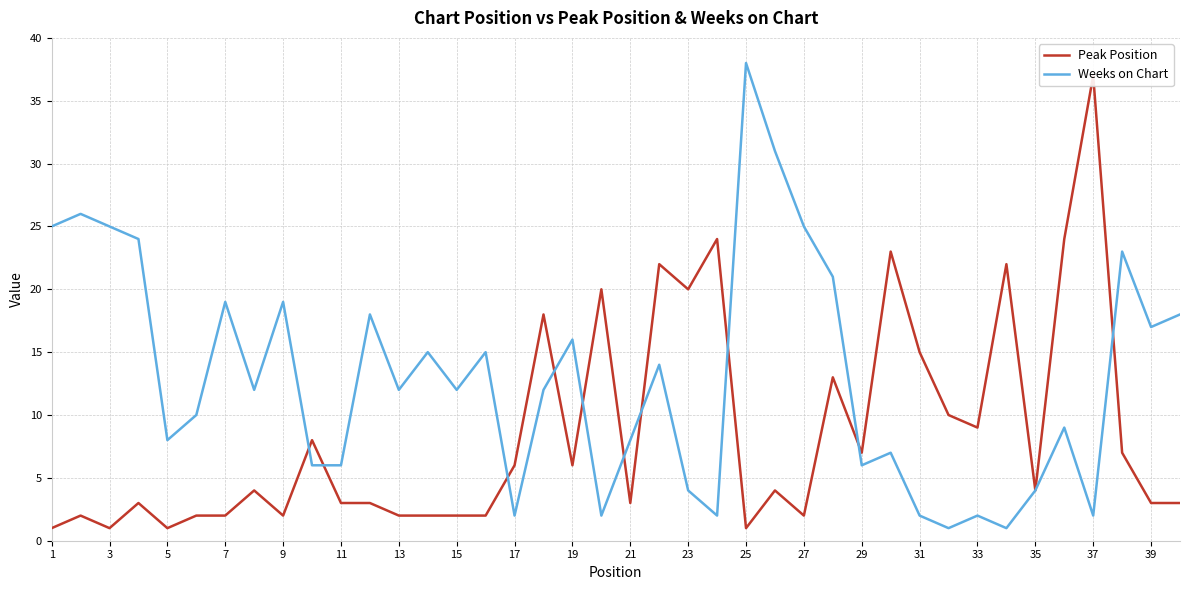

What is the maximum value for Weeks on Chart?

38